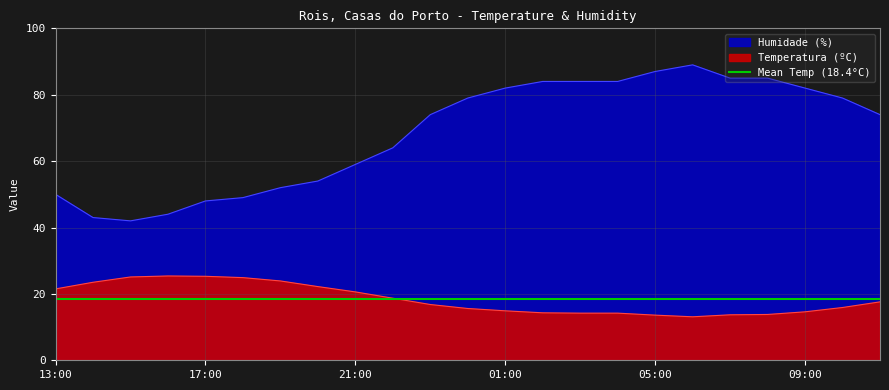

How many values in the Humidade (%) series are below 74?

10